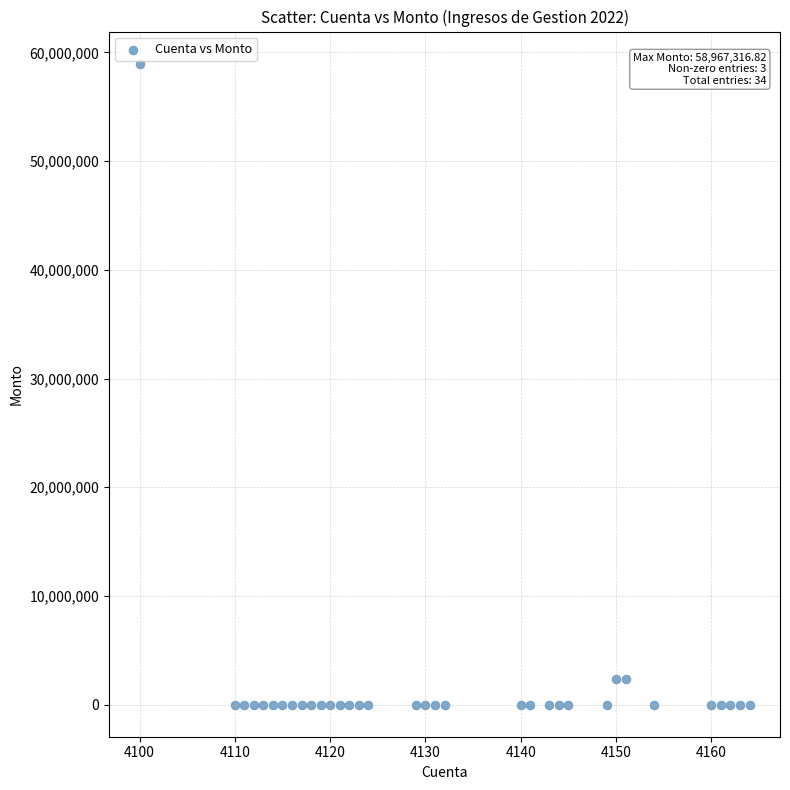

What is the range of X values (max minus min)?

64.0